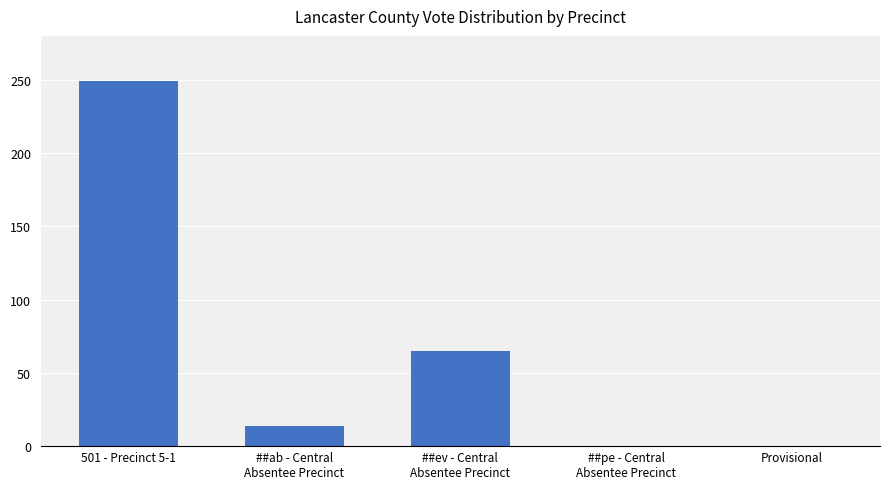

True or false: the data shows 0 at ##pe - Central
Absentee Precinct.

True